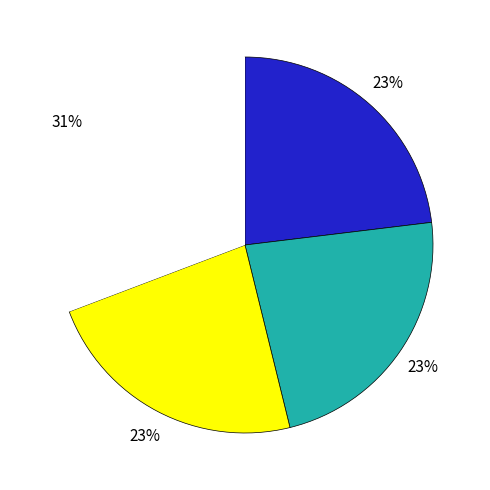

Does any single category account for the majority?

No